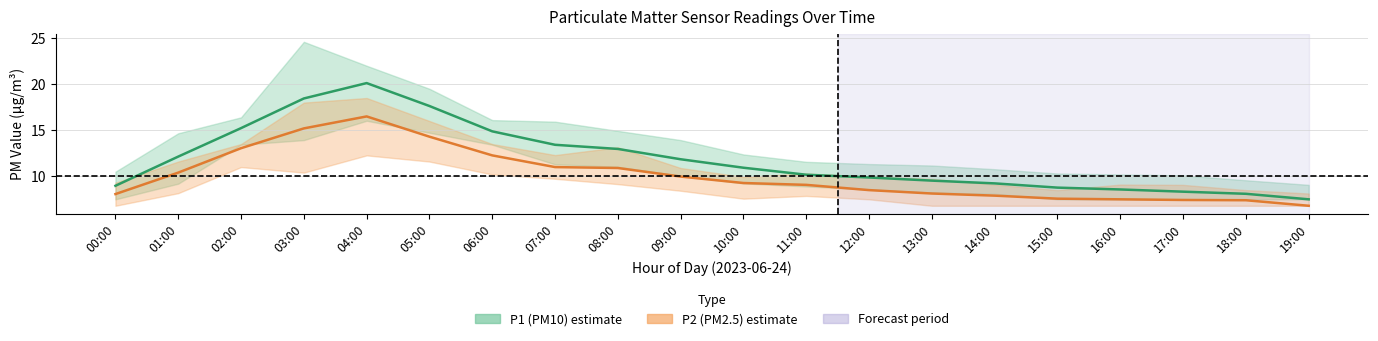

What is the greatest value displayed?

20.1